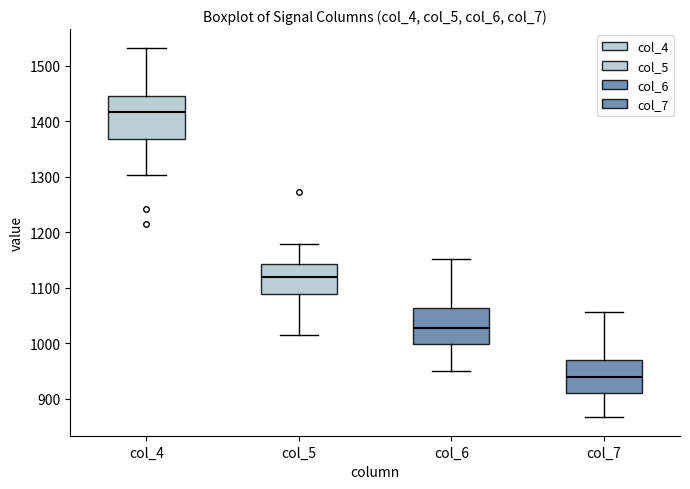

Which box has the highest median line?

col_4